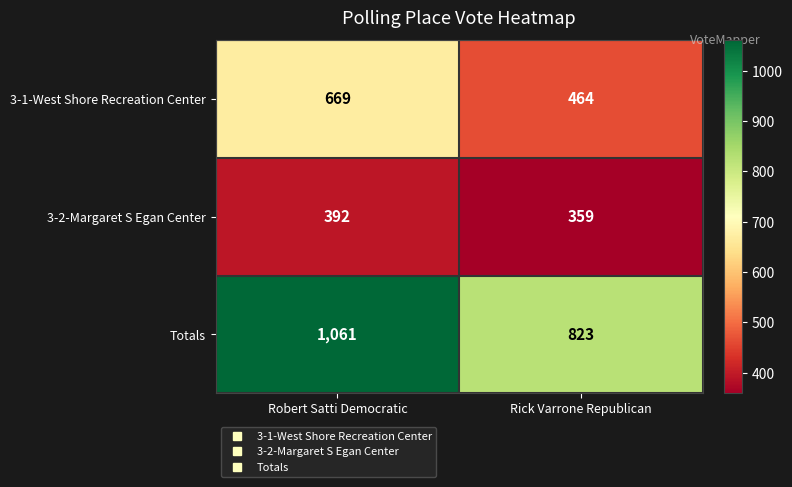

What is the difference between the 3-2-Margaret S Egan Center values at Rick Varrone Republican and Robert Satti Democratic?

33